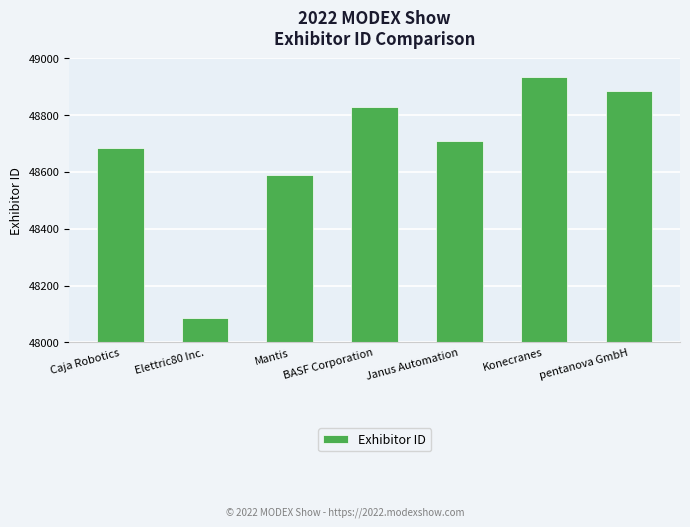

What is the change in value from Konecranes to pentanova GmbH?

-51